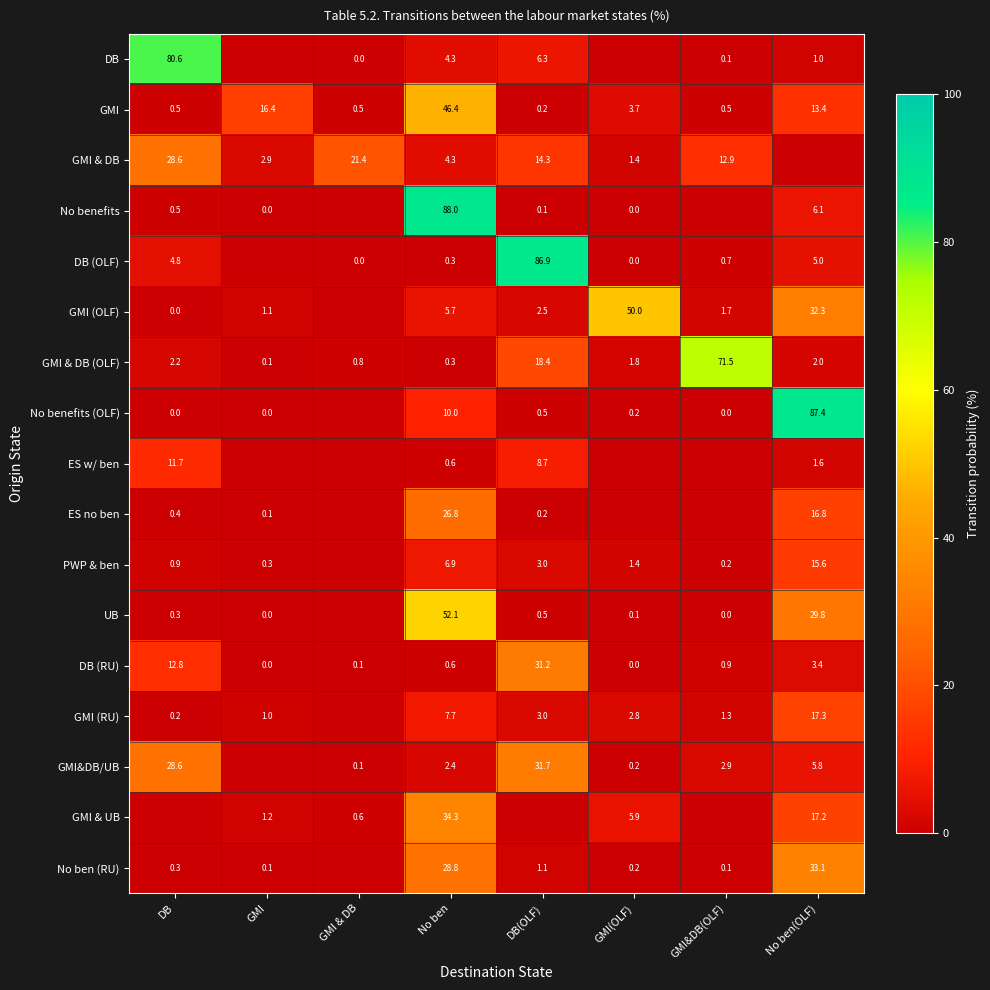

Between GMI&DB(OLF) and GMI(OLF), which is larger?

GMI&DB(OLF)